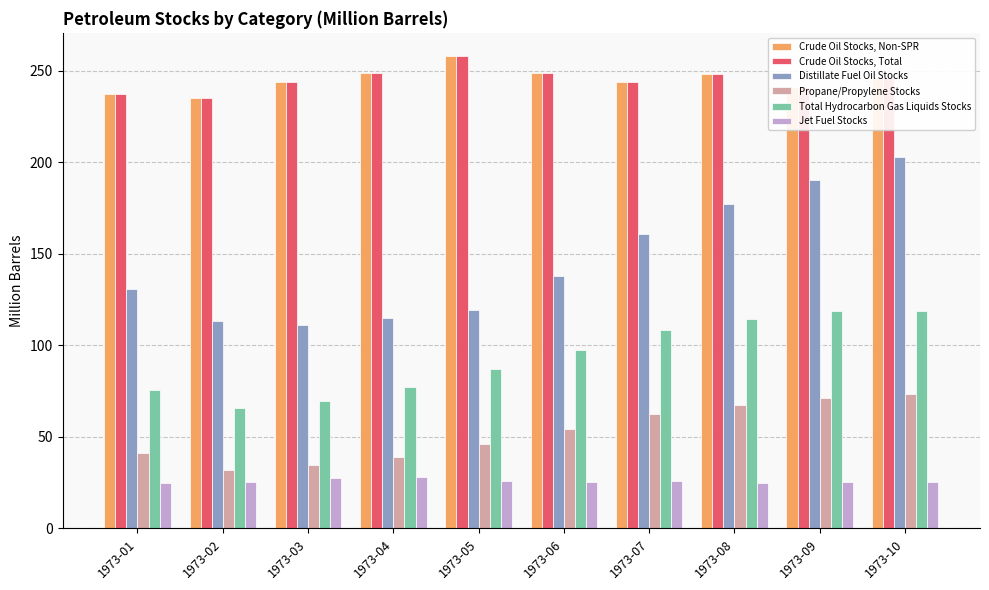

What is the average value of the Total Hydrocarbon Gas Liquids Stocks series?

93.3